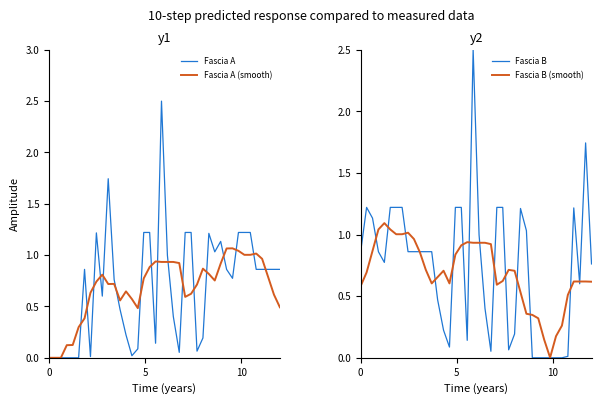

What is the highest value of the Fascia A series?

2.5